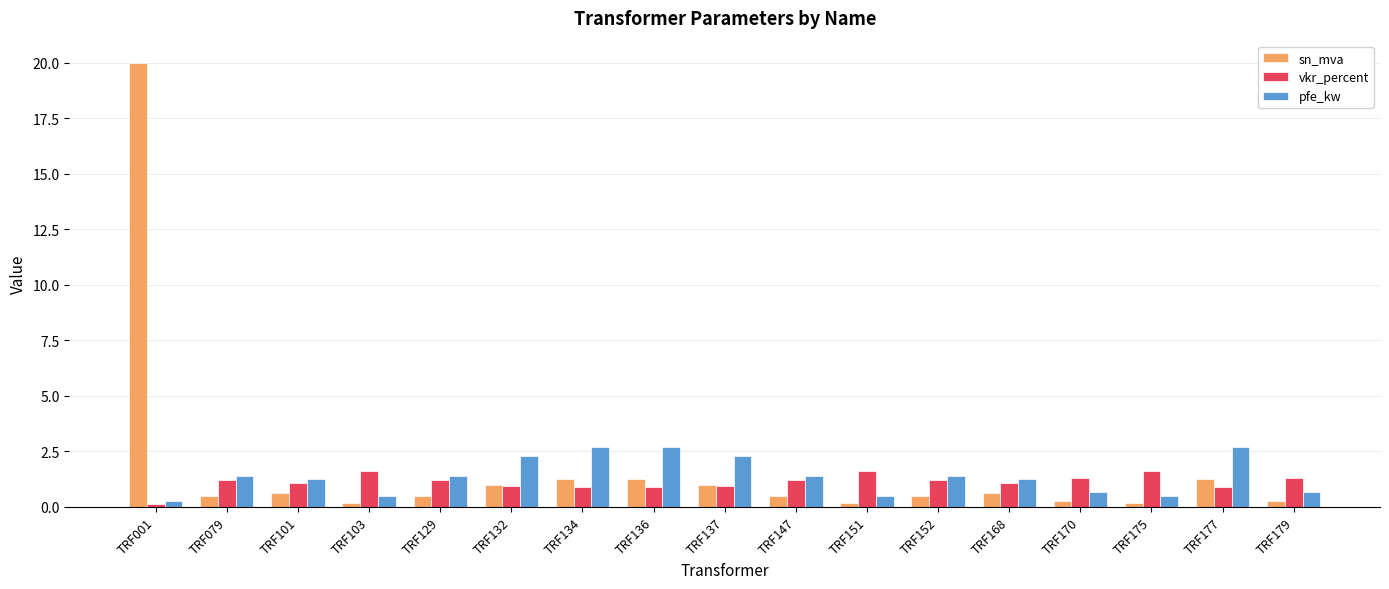

Is the value of vkr_percent at TRF134 greater than the value of pfe_kw at TRF129?

No